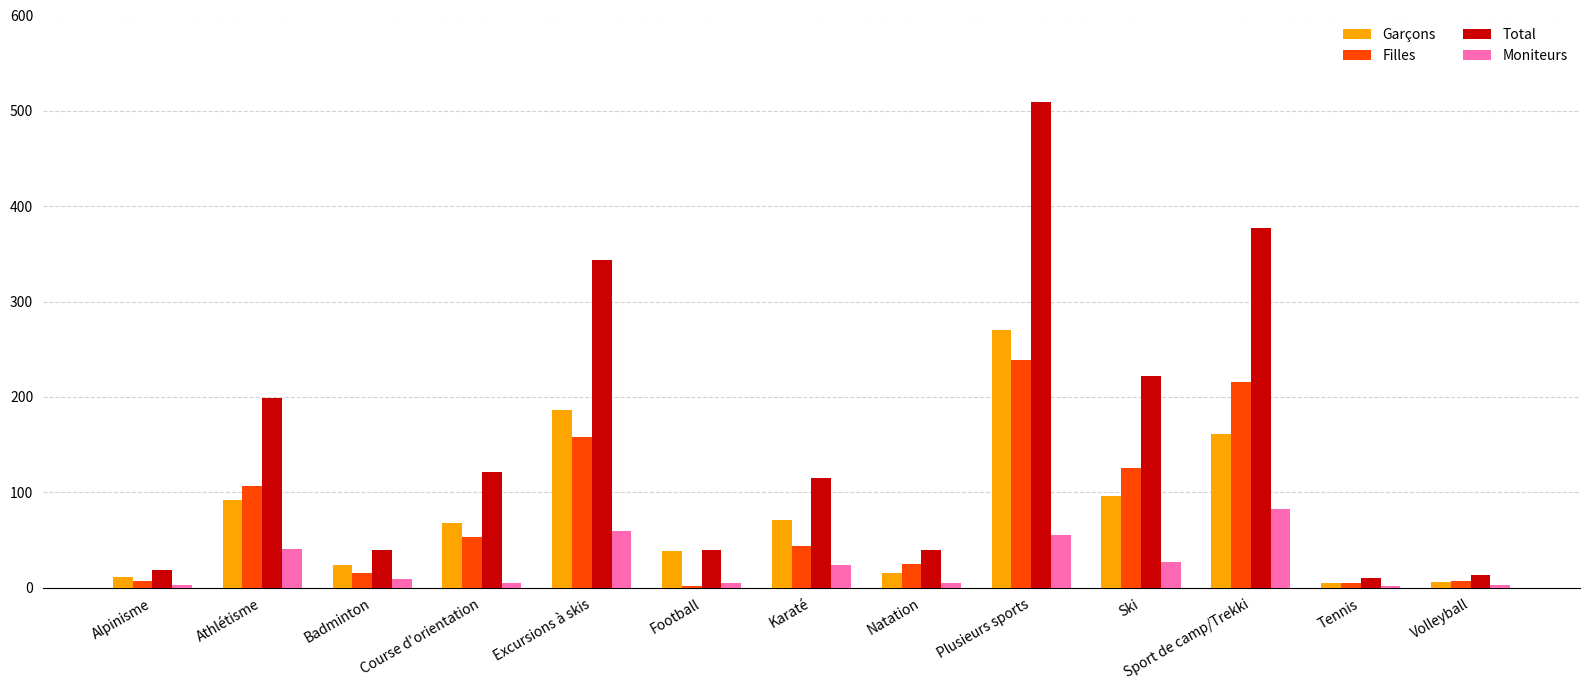

What are all the series names shown in the legend?

Garçons, Filles, Total, Moniteurs